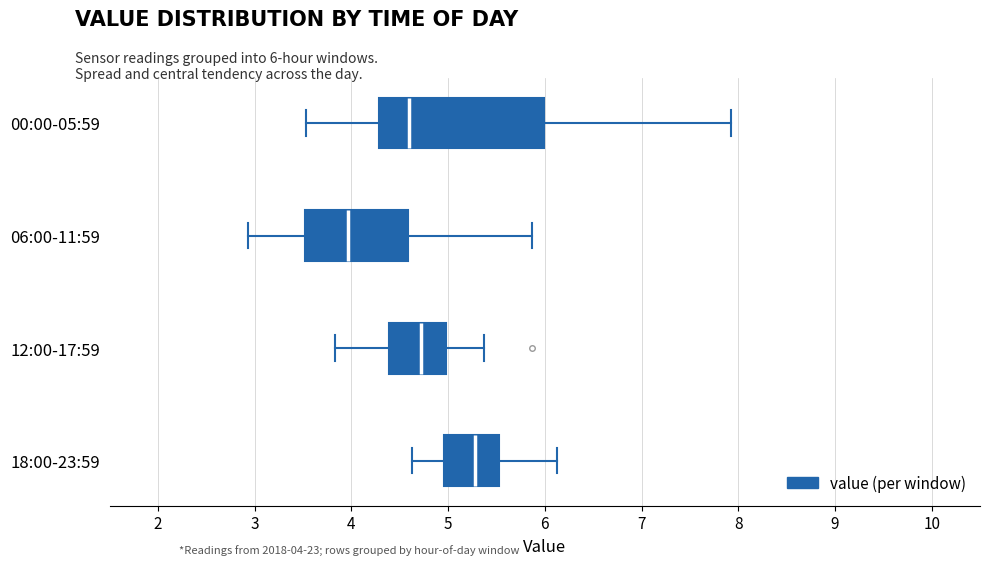

Which box is the widest, from its left edge to its right edge?

00:00-05:59